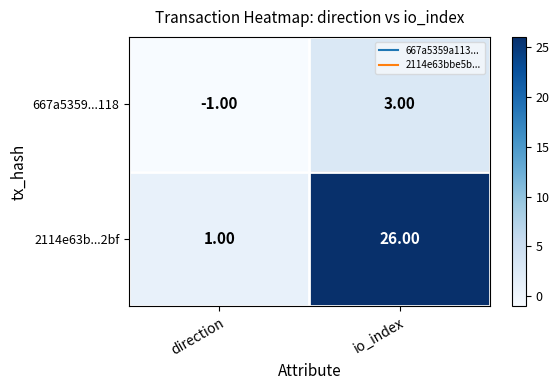

Count the number of categories in the chart.

2